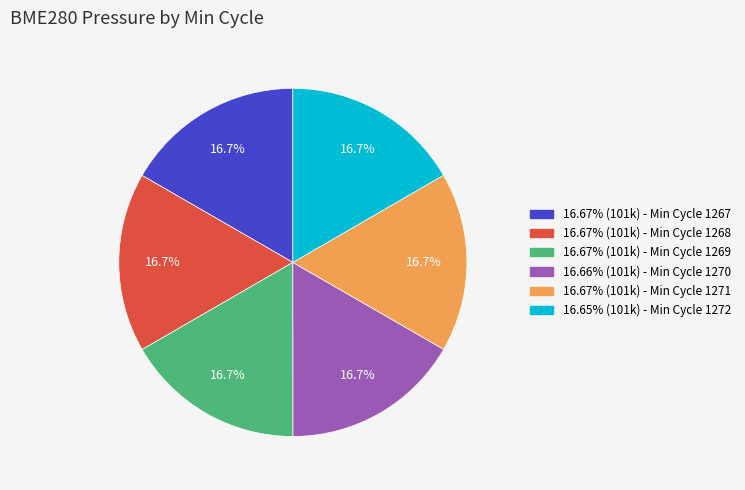

Does any single category account for the majority?

No